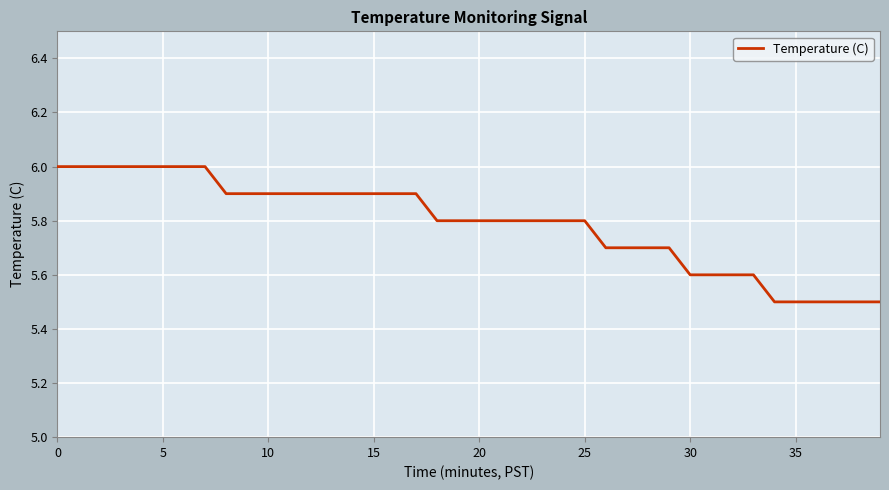

What is the difference between the maximum and minimum values?

0.5